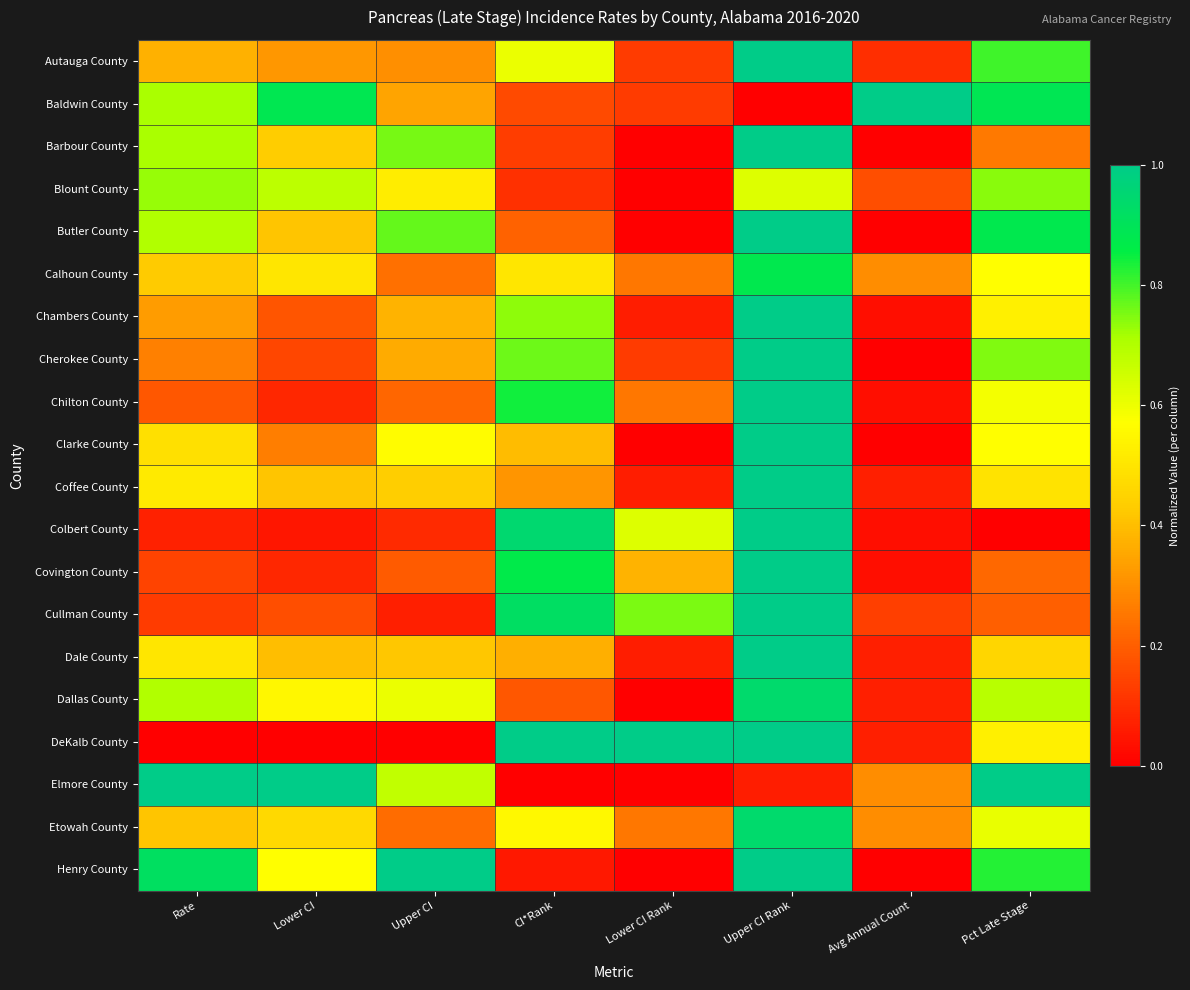

Which label corresponds to the smallest value in the chart?

Upper CI Rank